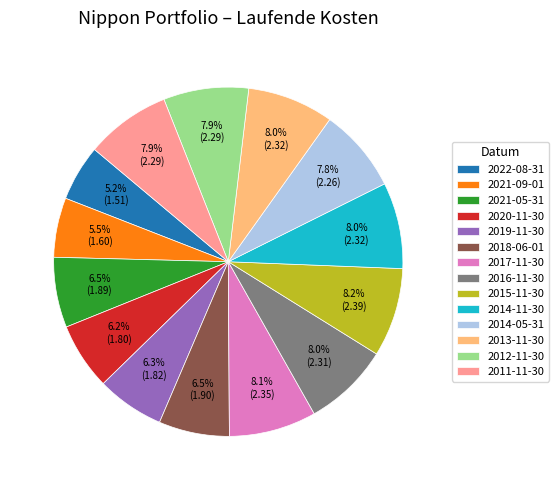

To the nearest percent, what is the average slice percentage?

7%